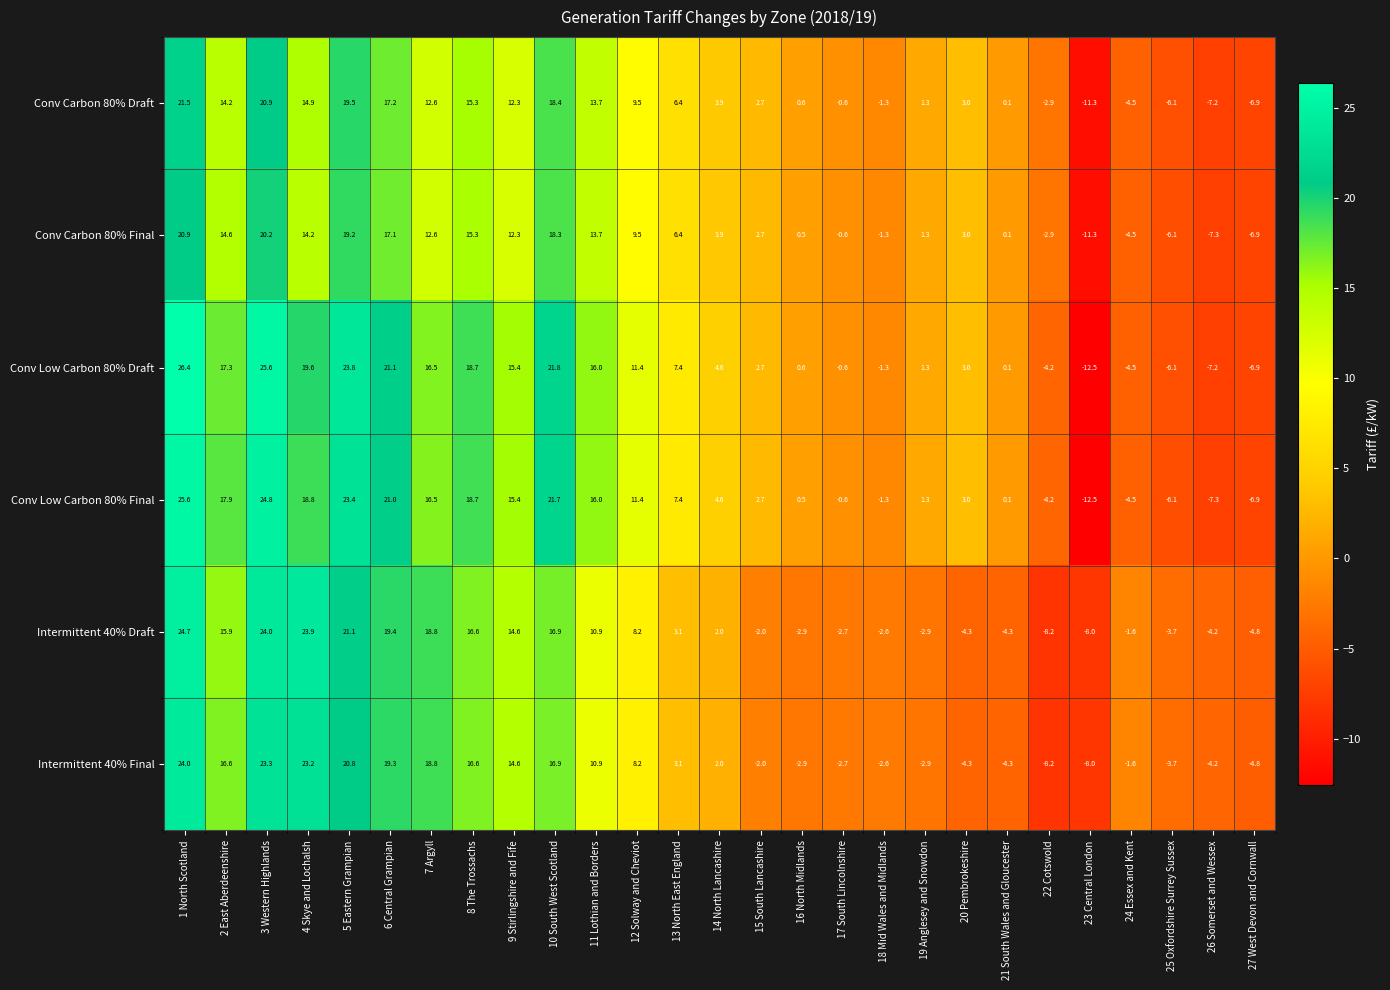

How many data points does each series have?

27